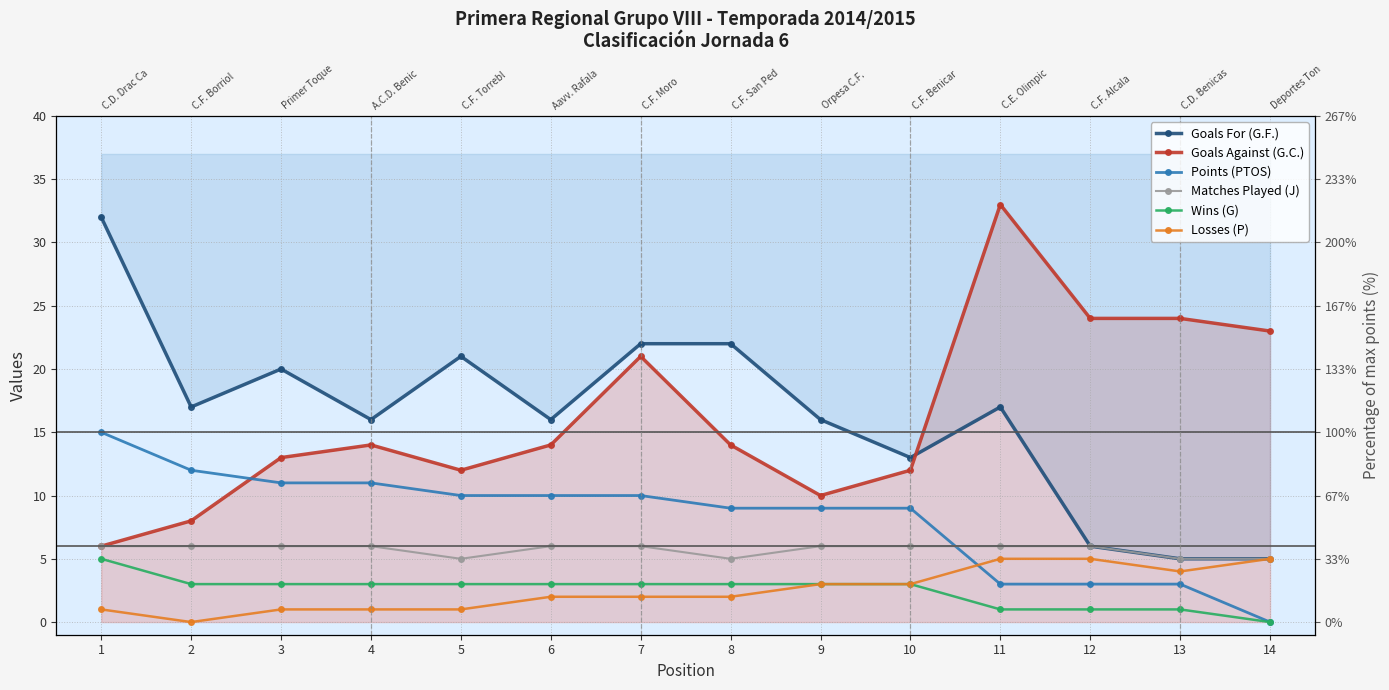

What is the difference between the maximum and minimum values in the Wins (G) series?

5